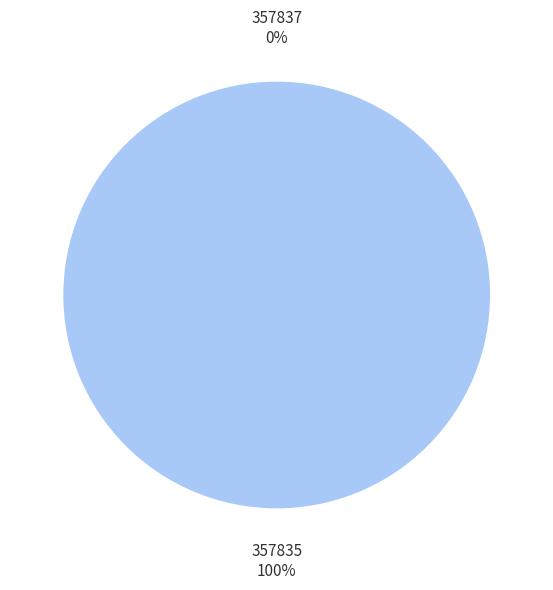

Count the number of slices in the pie.

2